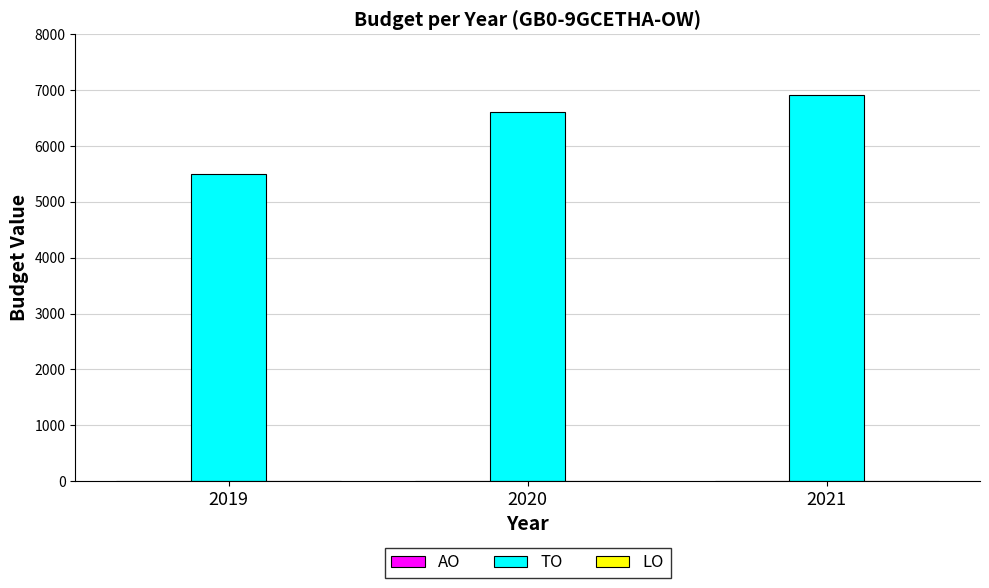

Which has a higher value, 2021 or 2020?

2021